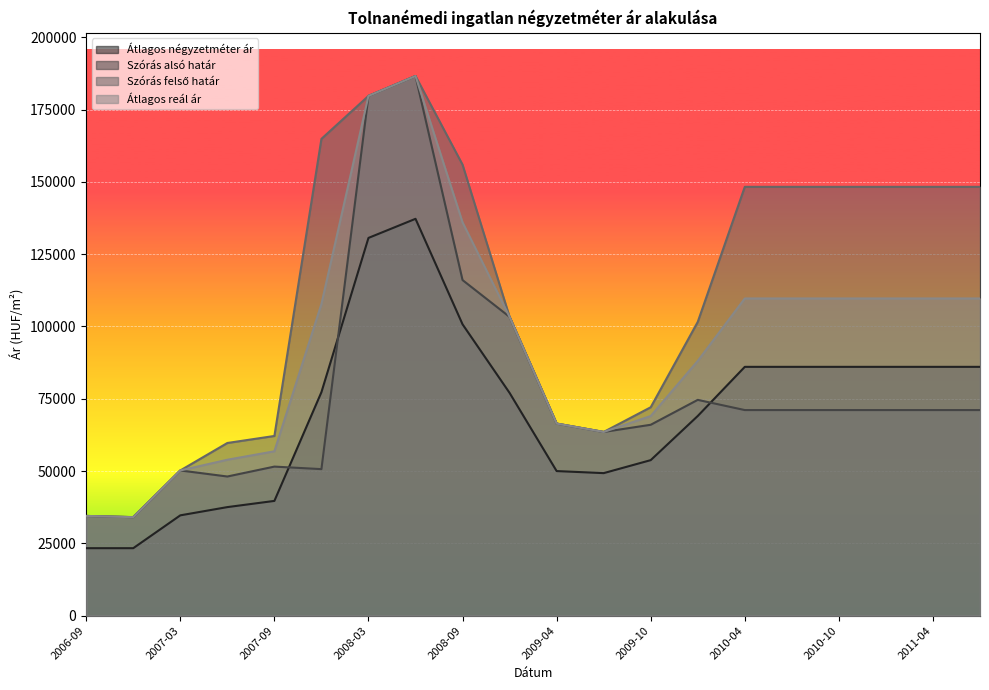

At which label does Átlagos reál ár reach its peak?

2008-06